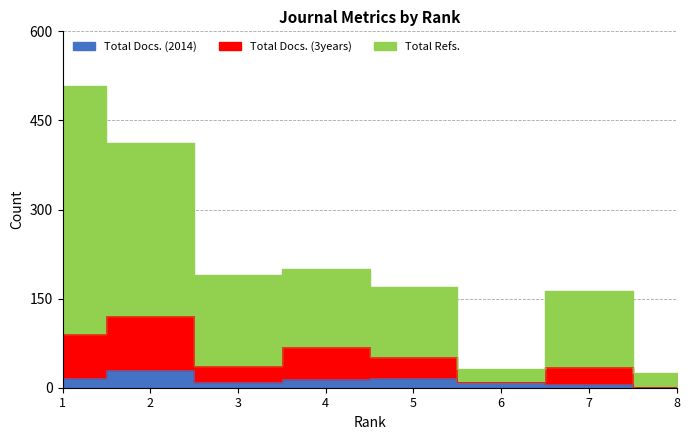

At which category is the sum across all series the highest?

1